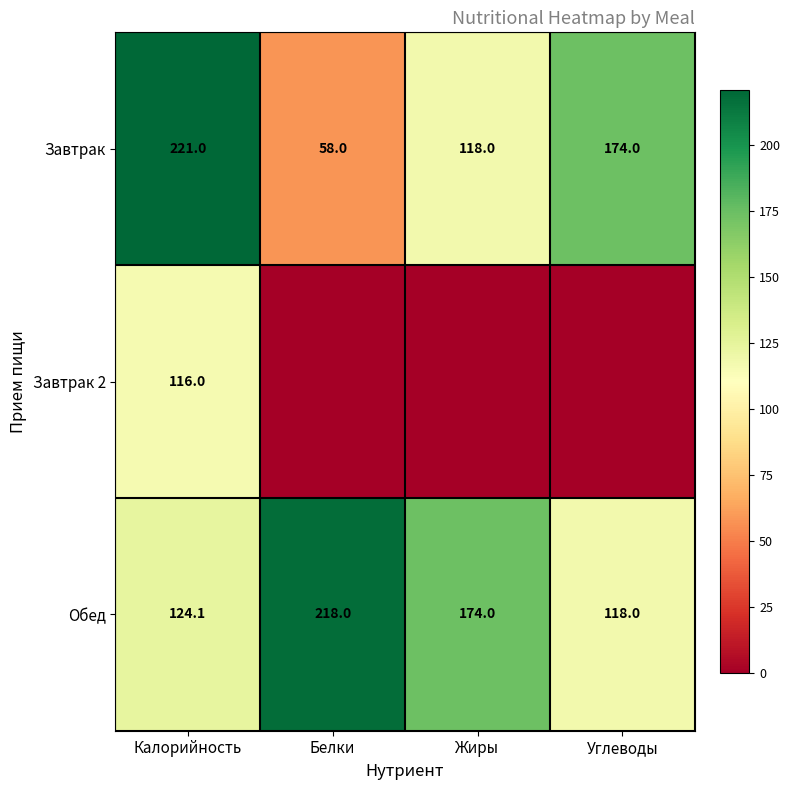

What is the sum of all Обед values?

634.1